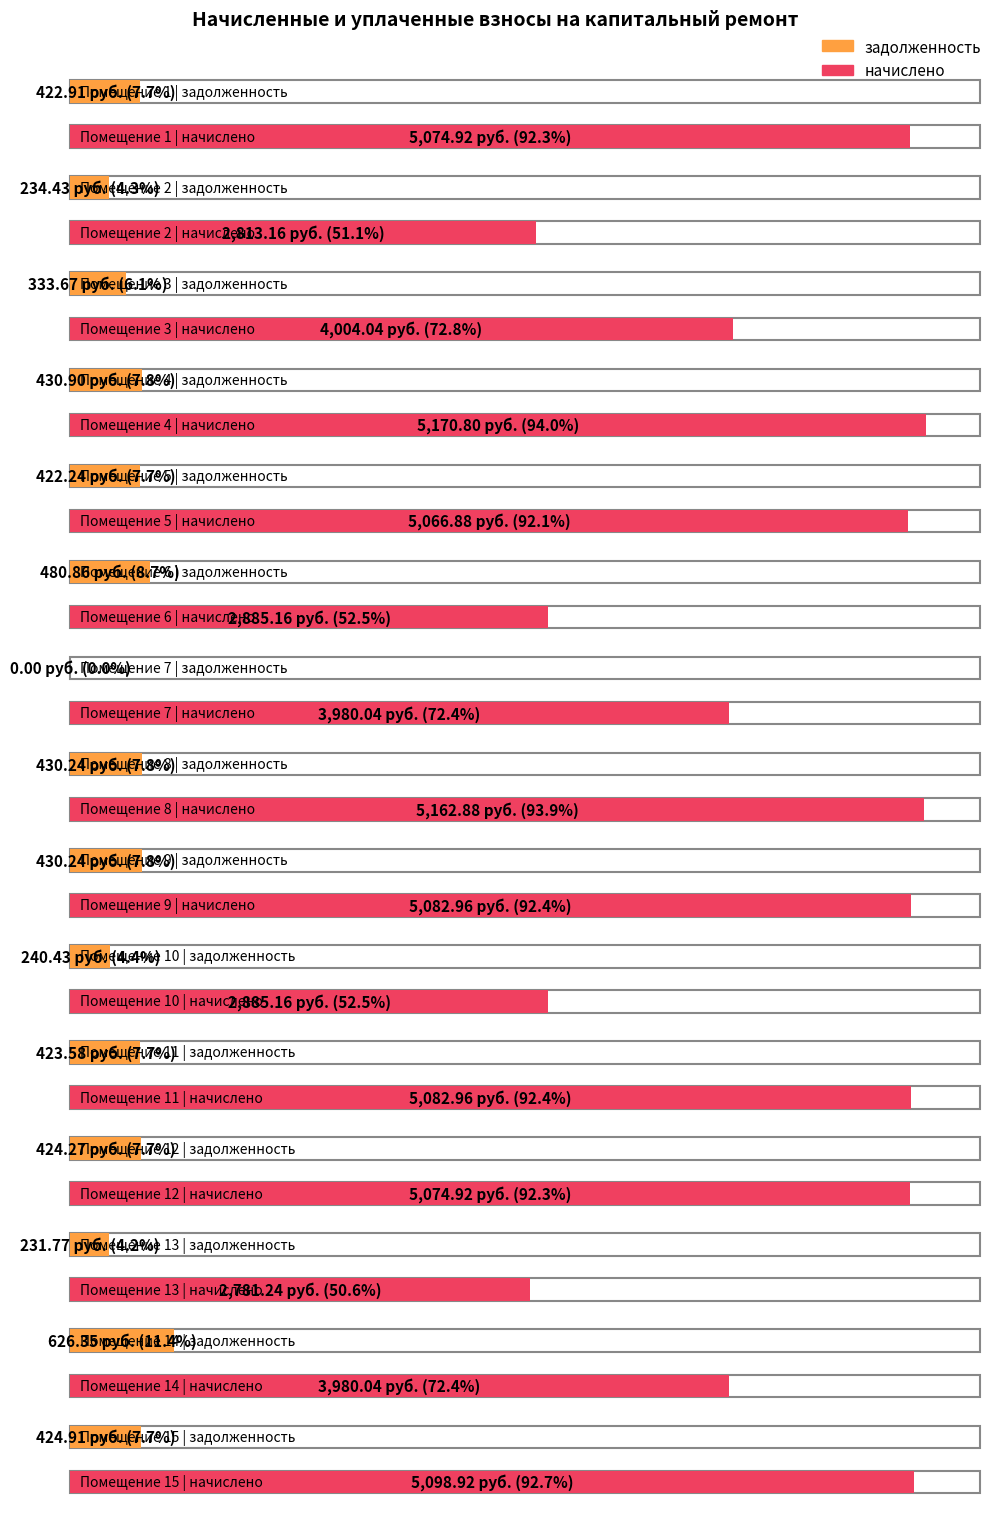

The value of задолженность at 13 is 155.7. True or false?

False